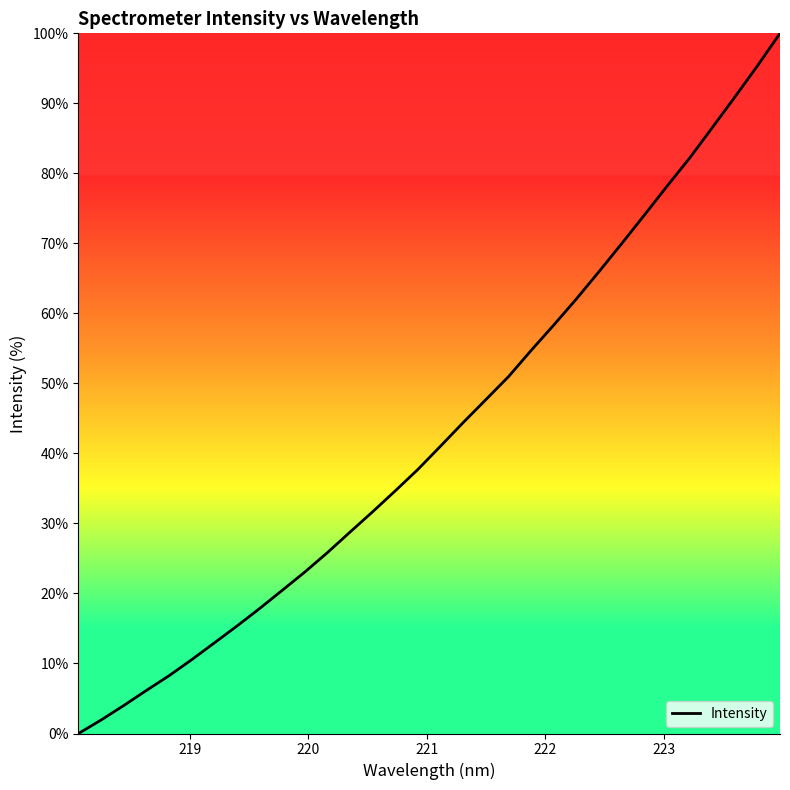

What is the difference between the maximum and minimum values?

100.0